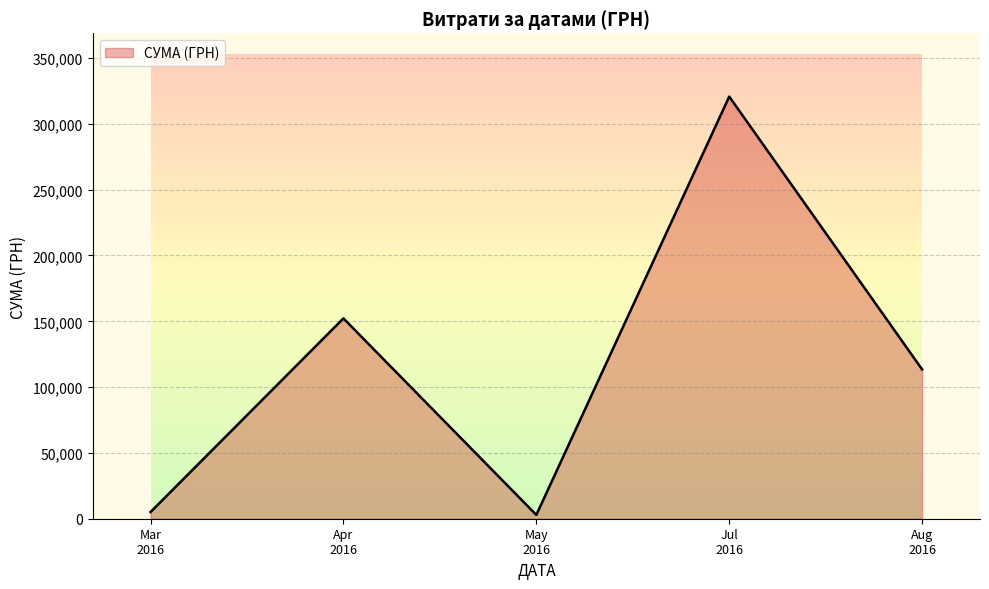

What is the maximum value for СУМА (ГРН)?

320720.3